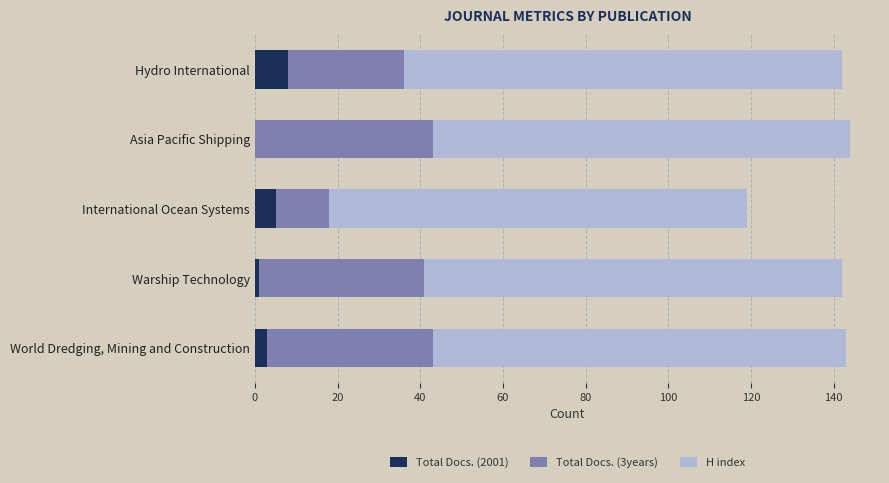

What is the sum of all Total Docs. (2001) values?

17